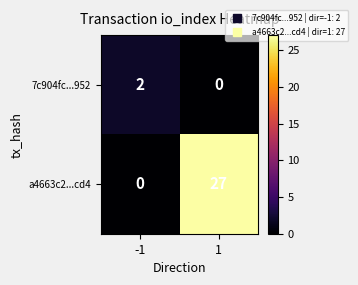

Which series changed the most between -1 and 1?

a4663c2...cd4